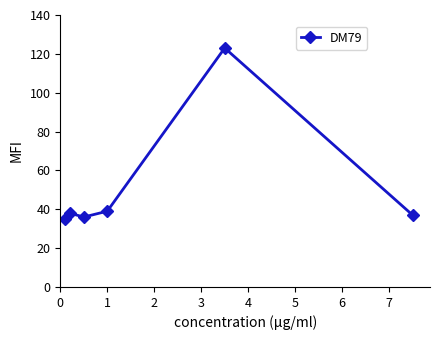

Reading left to right, list all the values displayed in this chart.

35	38	36	39	123	37